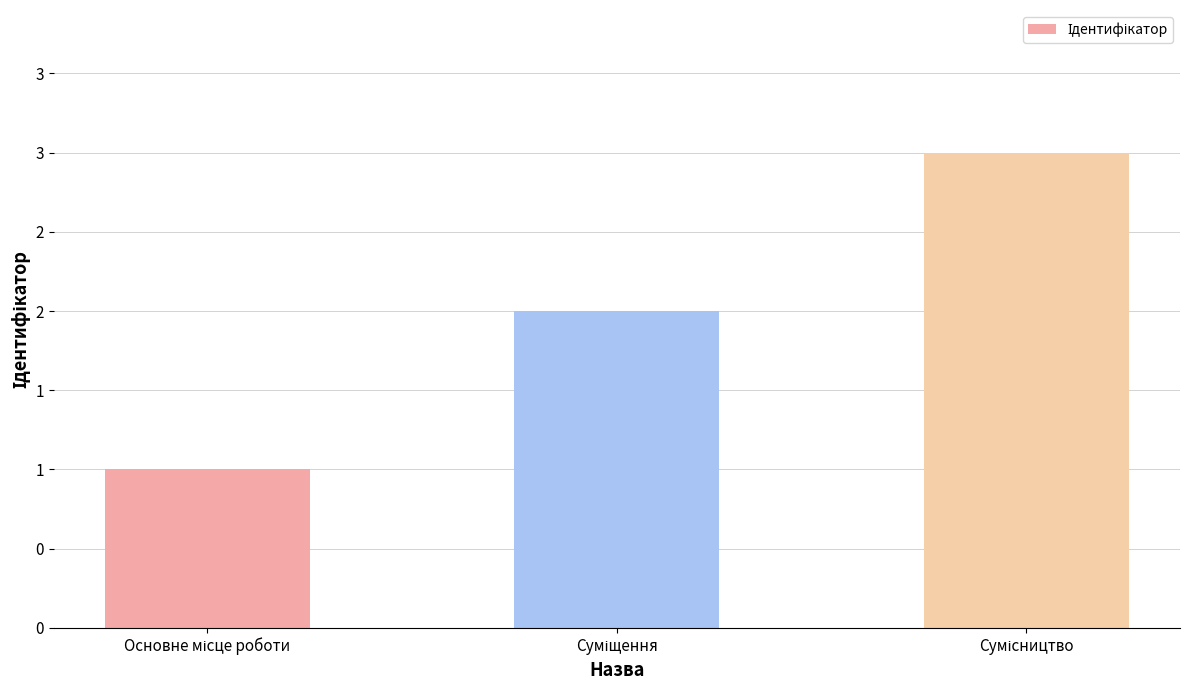

Does the chart contain any negative values?

No